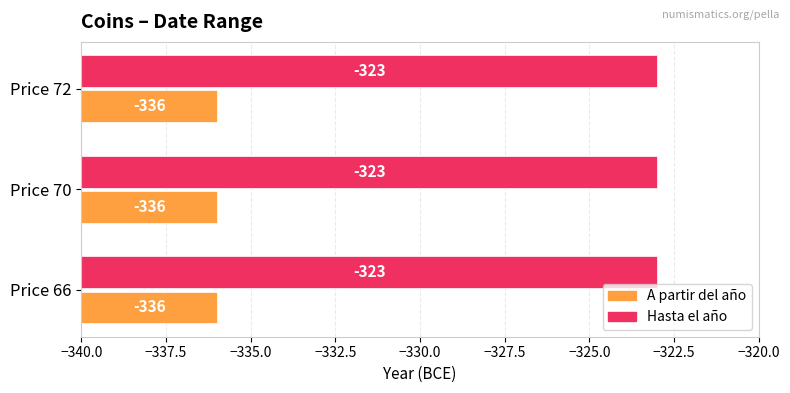

How many bars are there in total?

6